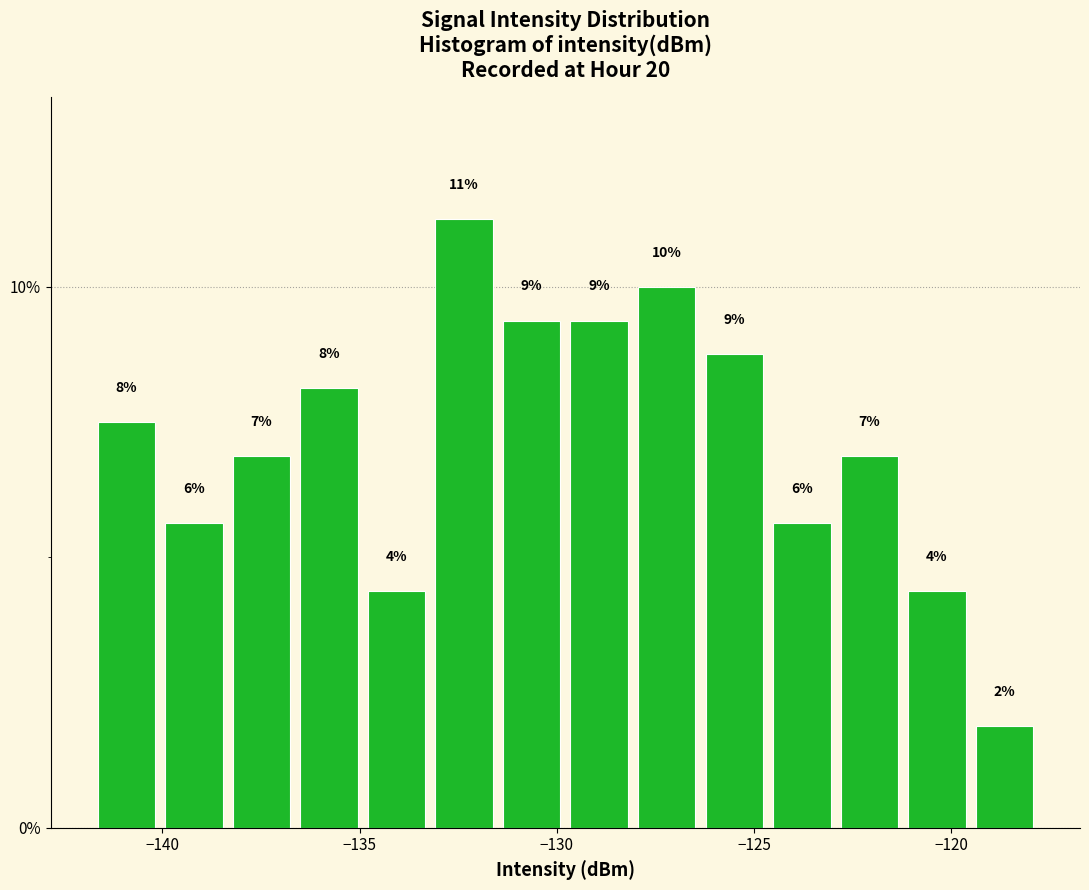

Read against the x-axis, roughly where is the centre of the tallest bar?

-132.5